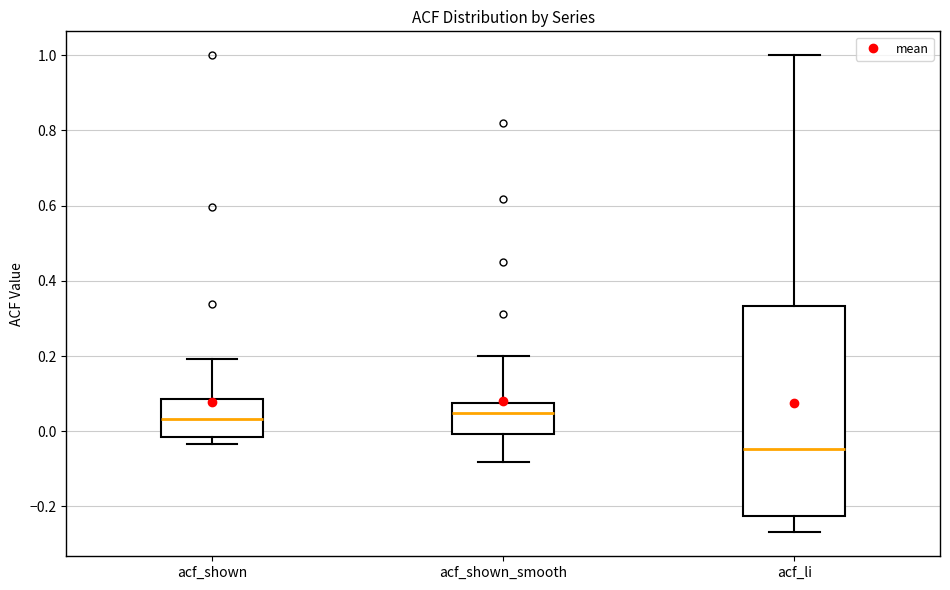

Which box has the lowest median line?

acf_li